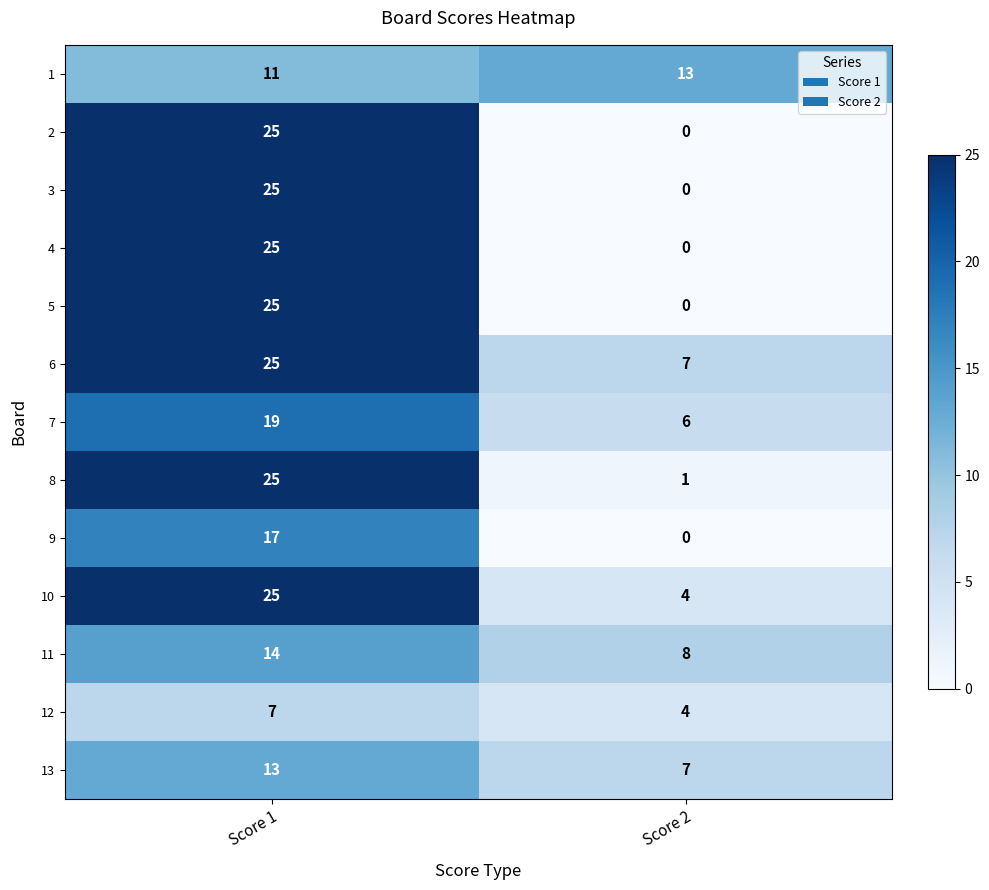

Reading left to right, transcribe all the data shown in this chart.

1: 11	13
2: 25	0
3: 25	0
4: 25	0
5: 25	0
6: 25	7
7: 19	6
8: 25	1
9: 17	0
10: 25	4
11: 14	8
12: 7	4
13: 13	7